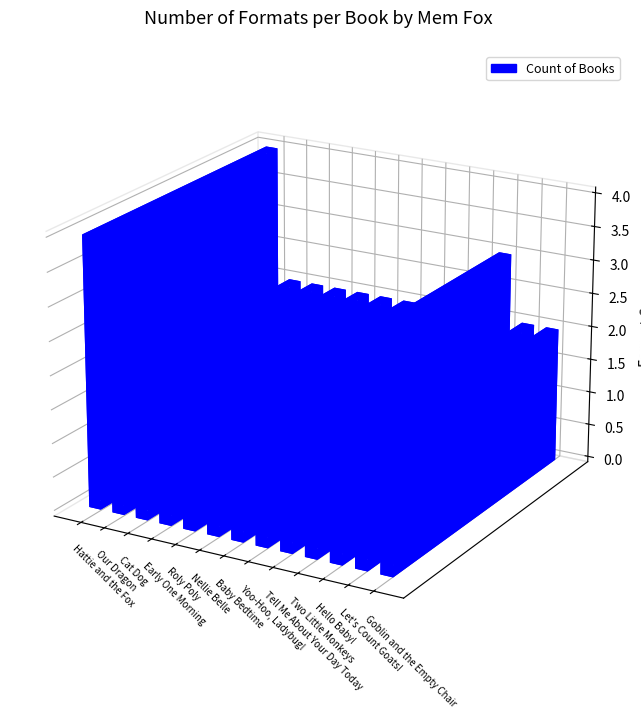

How many bars are there in total?

13